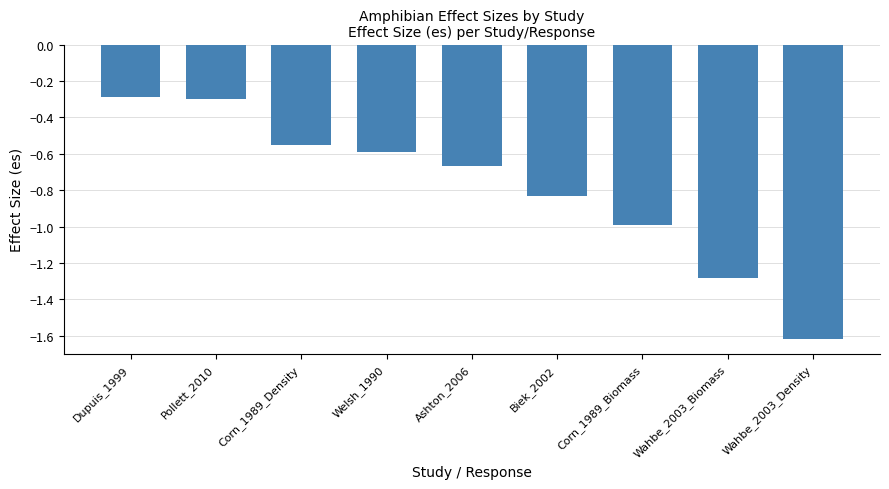

What is the label of the 8th bar from the right?

Pollett_2010